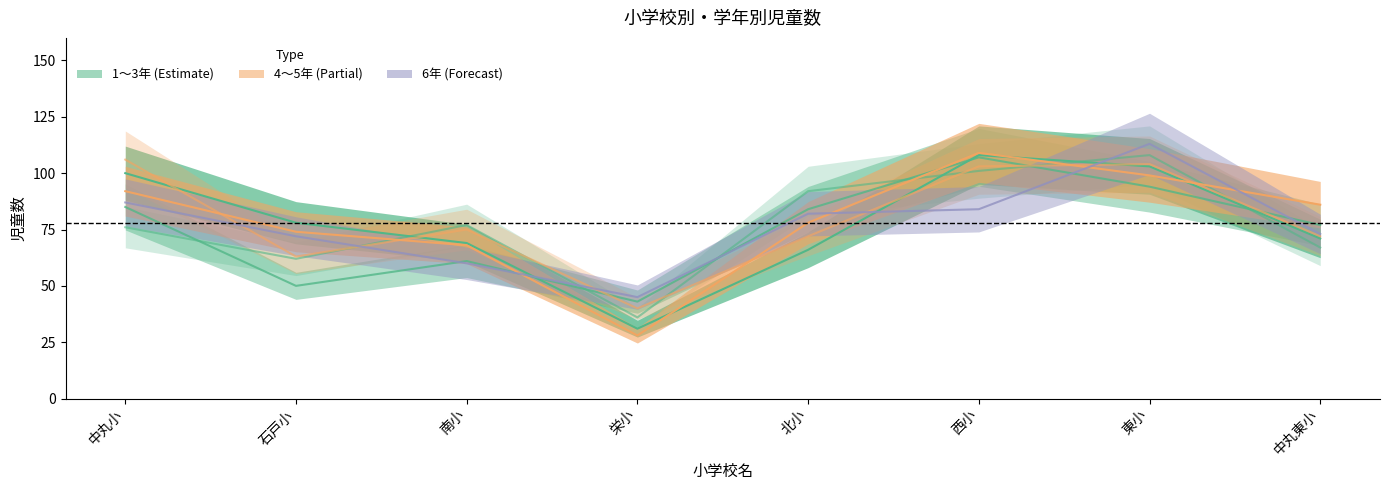

Which series has the largest range (max minus min)?

5年